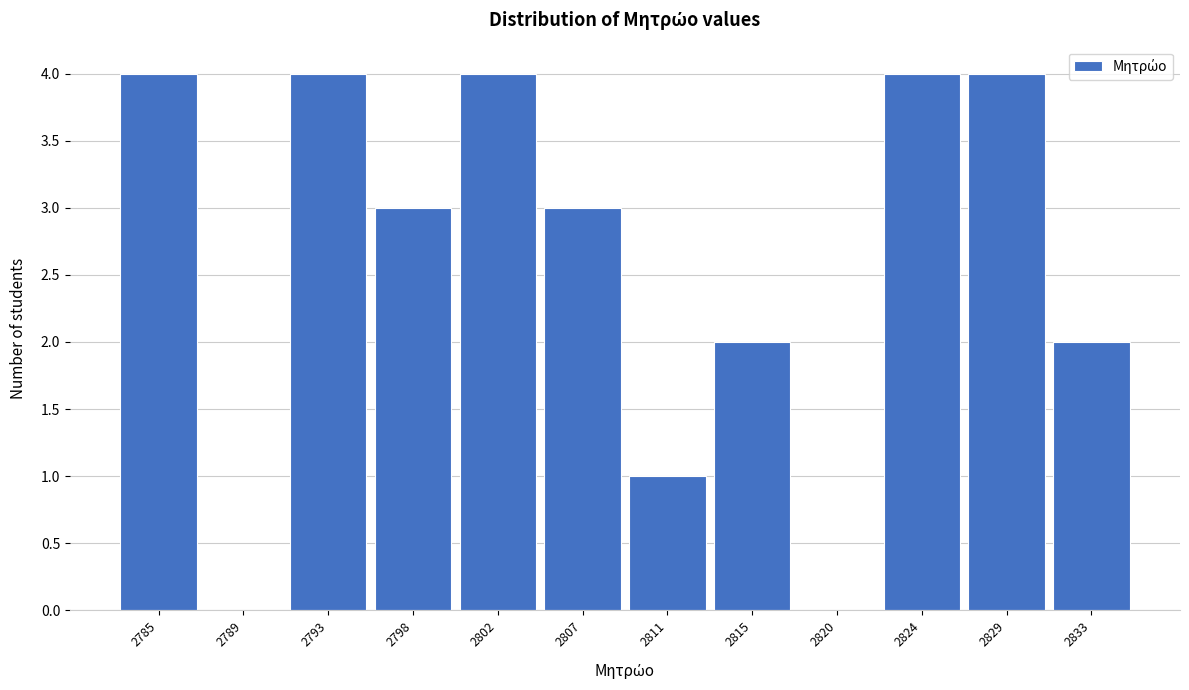

Reading left to right, transcribe all the data shown in this chart.

2785=4	2789=0	2793=4	2798=3	2802=4	2807=3	2811=1	2815=2	2820=0	2824=4	2829=4	2833=2